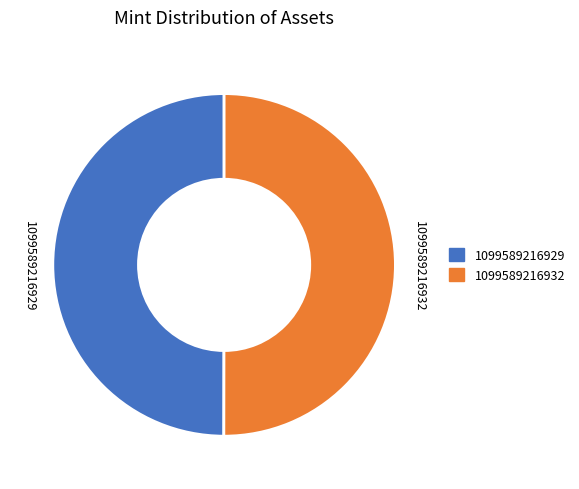

How many slices are in this pie chart?

2